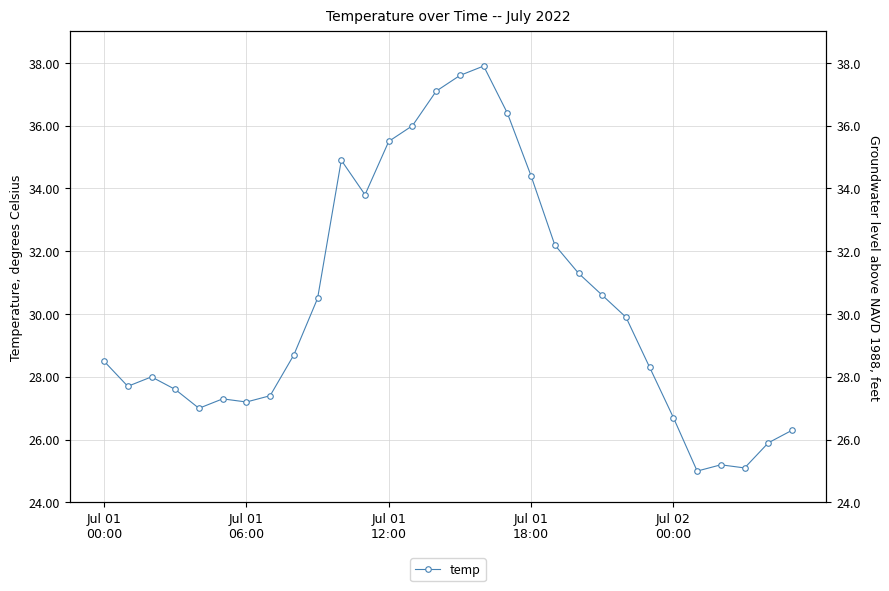

True or false: the data shows 44.9 at 11.

False